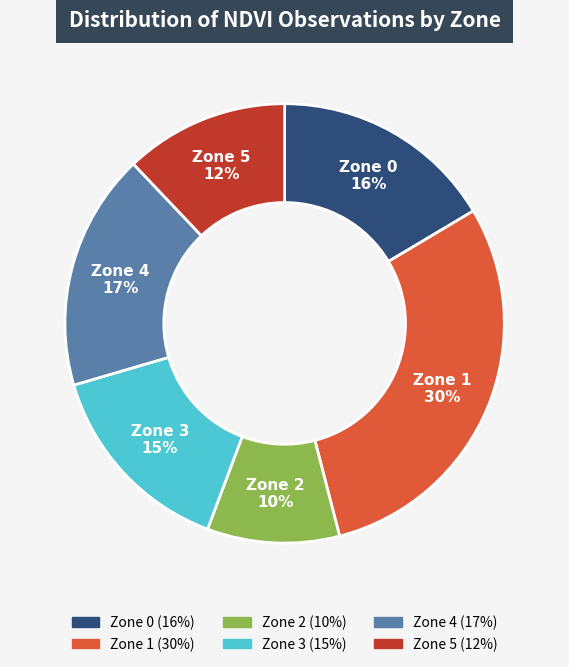

The Zone 5 slice represents 1% of the pie. True or false?

False